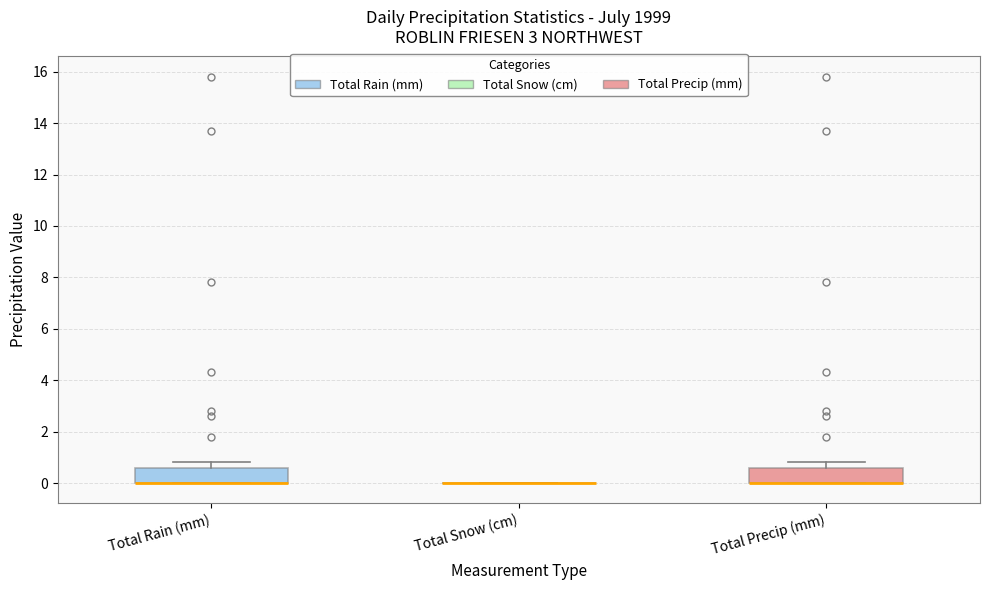

Reading left to right, transcribe this box plot: for each box, give where its median line is, the range the box spans, and where its two whiskers end, as read against the y-axis. The values are not printed on the chart, so give them approximately, as read against the axis.

Total Rain (mm): median 0.0 (drawn on the box's lower edge), box 0.0 to 0.6, whiskers 0.0 to 0.8
Total Snow (cm): box collapsed to a line at 0.0, whiskers 0.0 to 0.0
Total Precip (mm): median 0.0 (drawn on the box's lower edge), box 0.0 to 0.6, whiskers 0.0 to 0.8